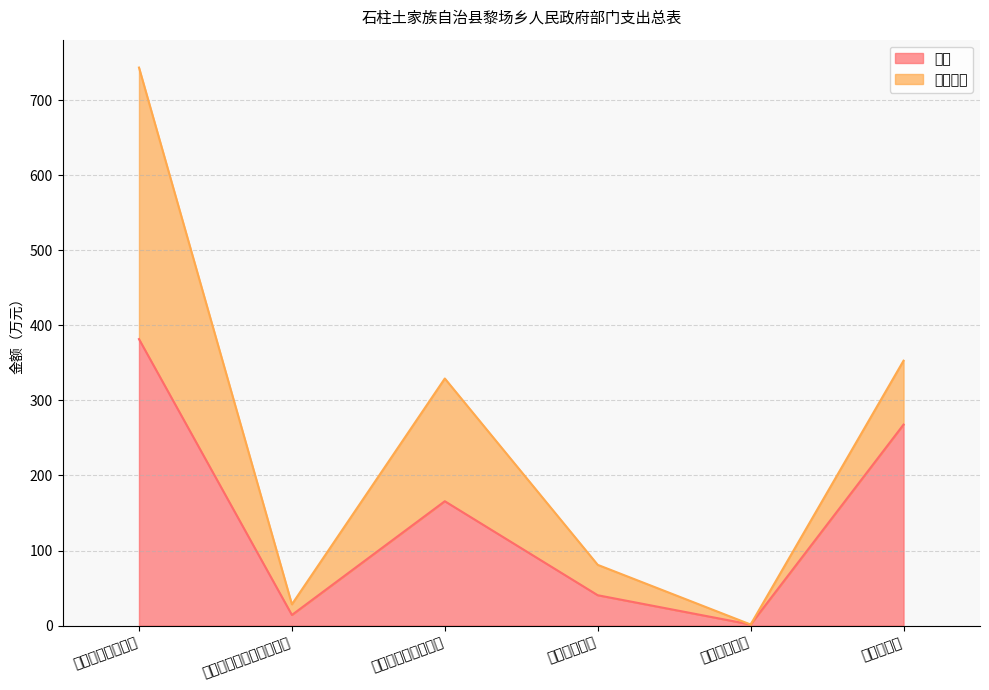

What is the change in value from 社会保障和就业支出 to 城乡社区支出?

-164.2